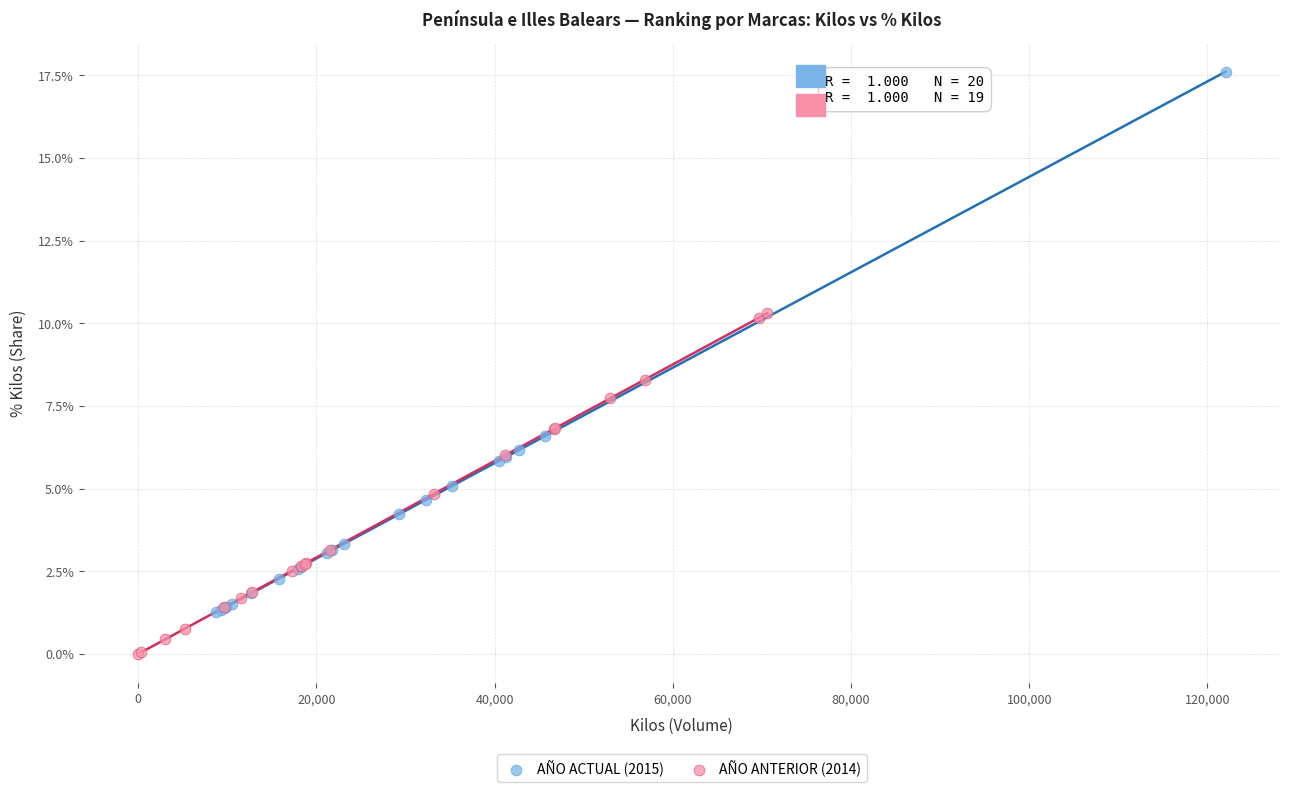

Which series reaches the minimum Y coordinate?

AÑO ANTERIOR (2014)